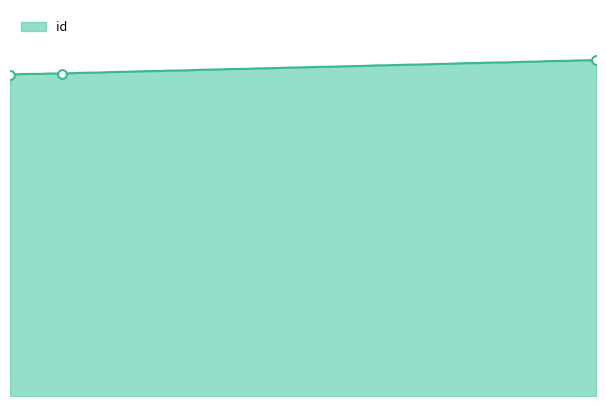

Approximately how many times larger is the value at 5709 compared to 5473?

1.0